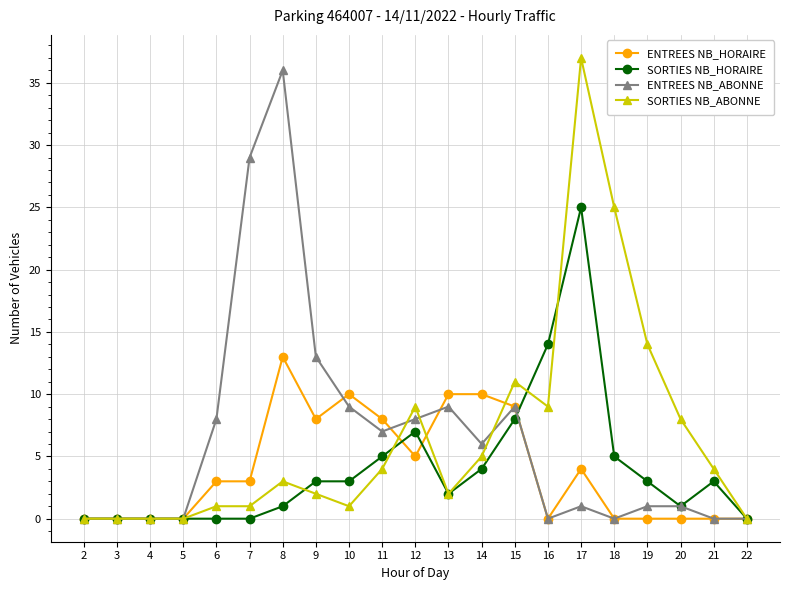

Reading right to left, list all the values displayed in this chart.

ENTREES NB_HORAIRE: 0	0	0	0	0	4	0	9	10	10	5	8	10	8	13	3	3	0	0	0	0
SORTIES NB_HORAIRE: 0	3	1	3	5	25	14	8	4	2	7	5	3	3	1	0	0	0	0	0	0
ENTREES NB_ABONNE: 0	0	1	1	0	1	0	9	6	9	8	7	9	13	36	29	8	0	0	0	0
SORTIES NB_ABONNE: 0	4	8	14	25	37	9	11	5	2	9	4	1	2	3	1	1	0	0	0	0